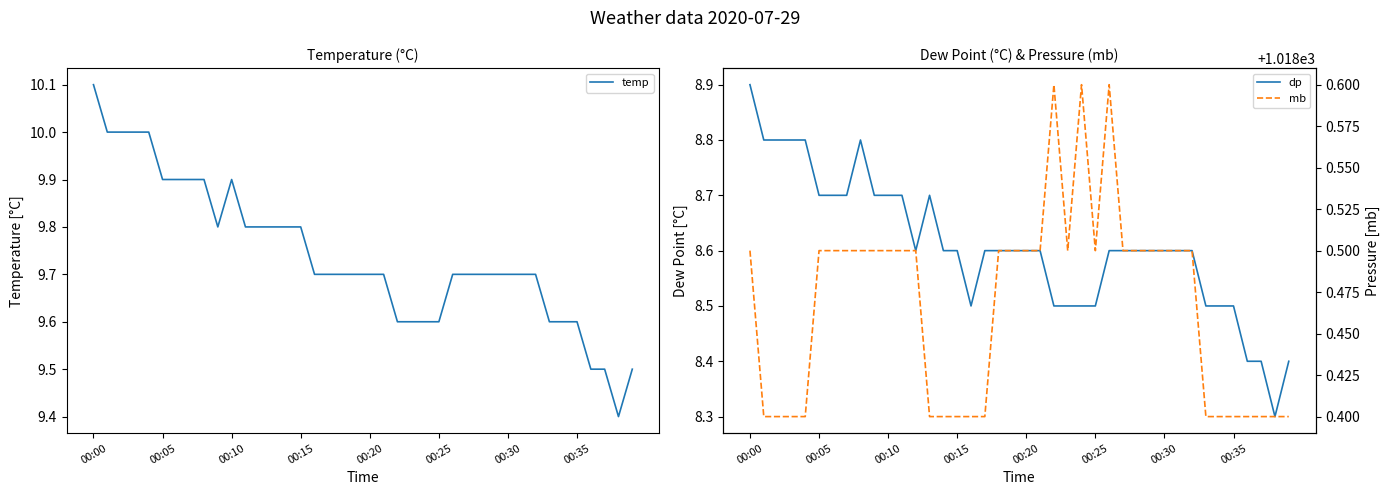

The value of temp at 00:35 is 9.6. True or false?

True